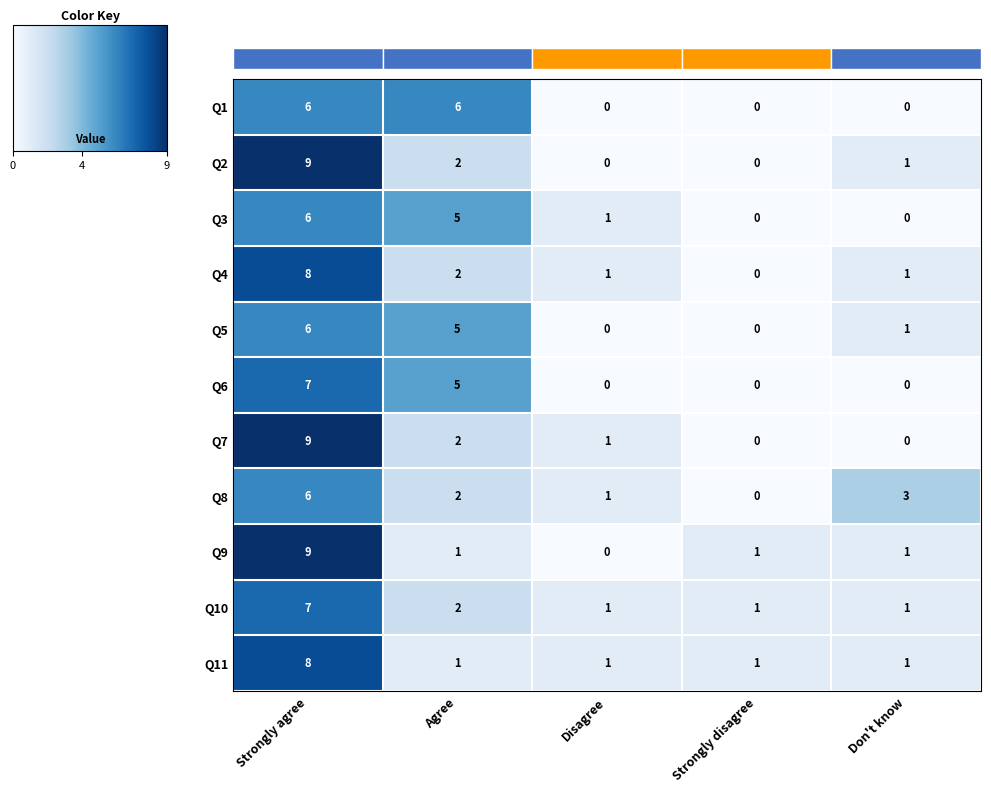

Between Strongly agree and Don't know, which is larger?

Strongly agree